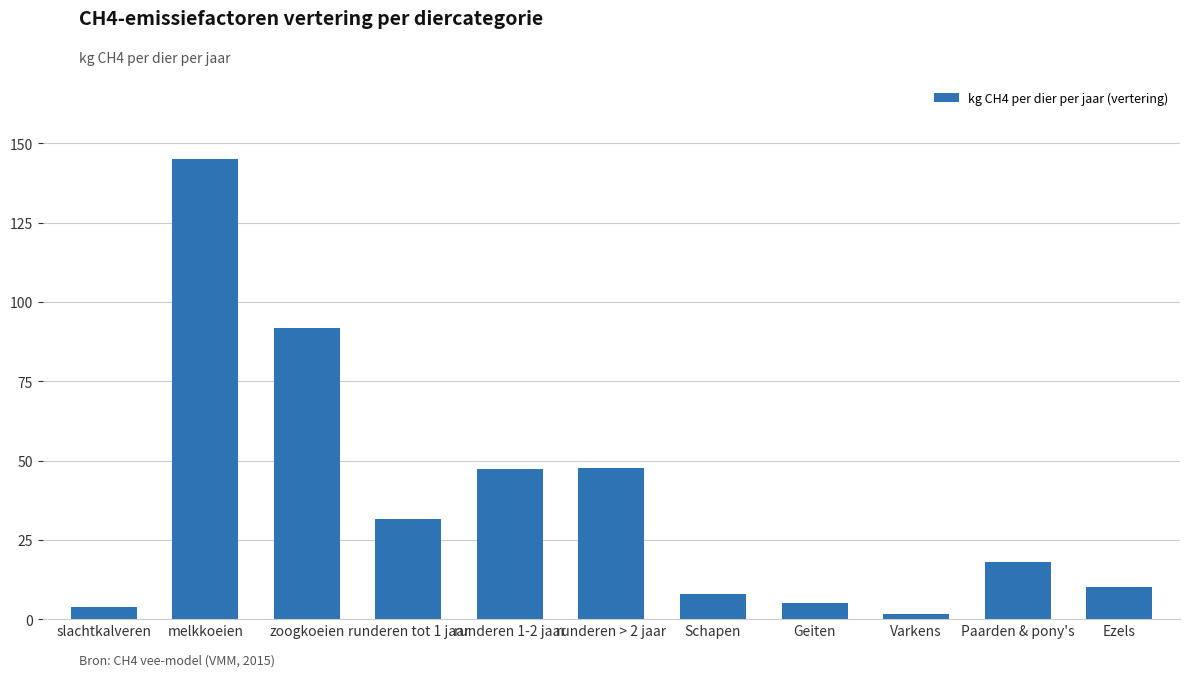

Are the bars grouped side by side (vs. stacked)?

No